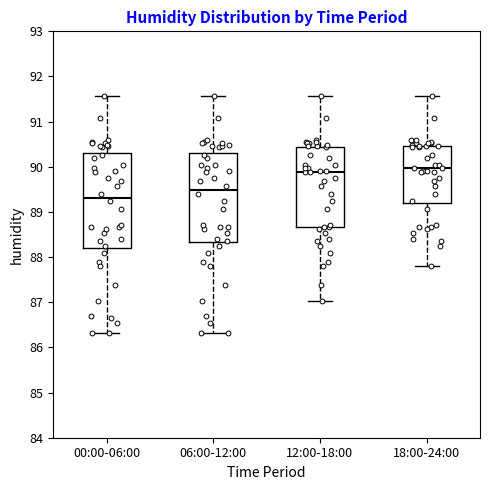

Which box is the tallest, from its lower edge to its upper edge?

00:00-06:00